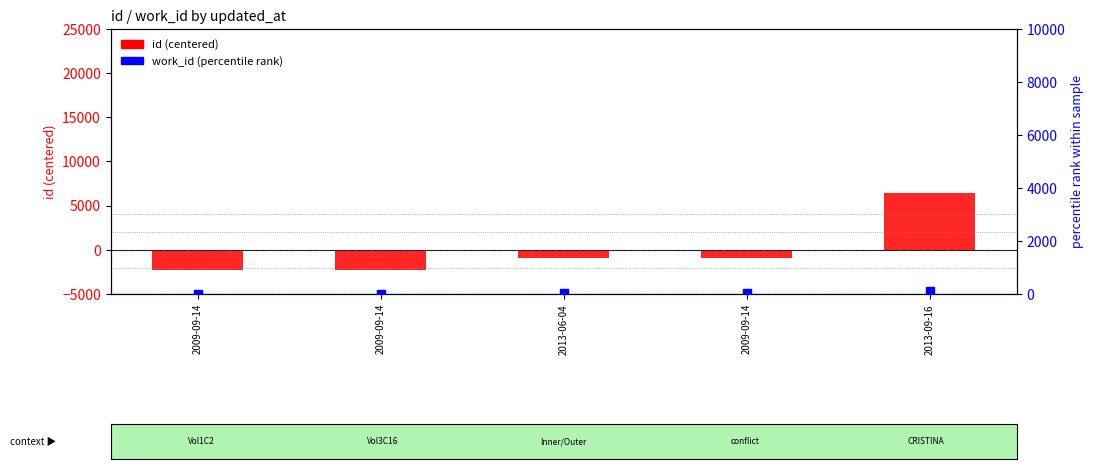

Is the value of id (centered) at 2013-06-04 greater than the value of work_id (percentile rank) at 2009-09-14?

No